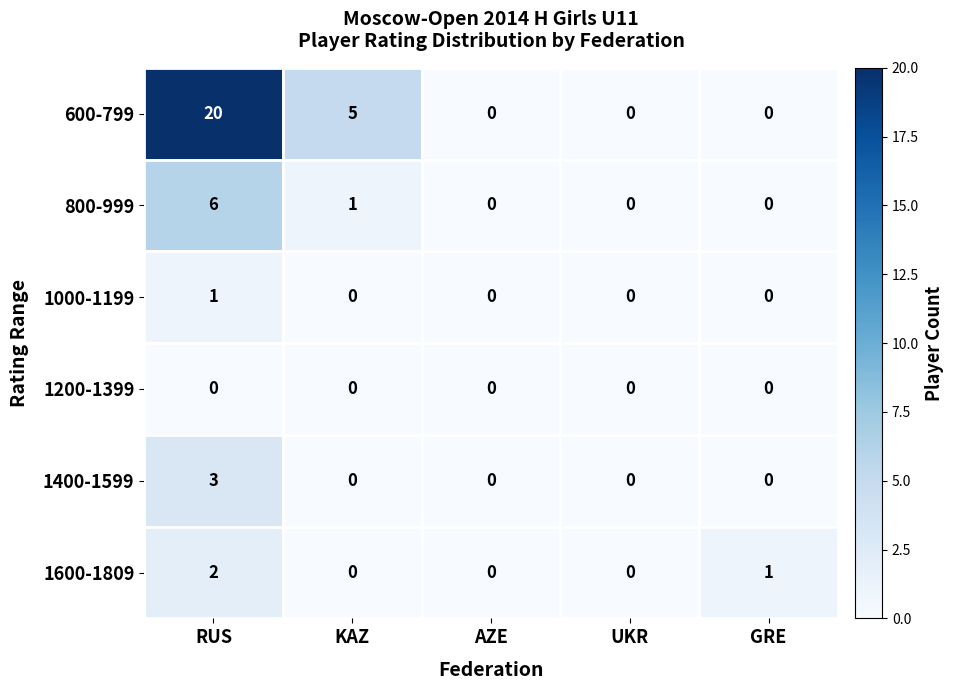

How many values in 600-799 are above zero?

2